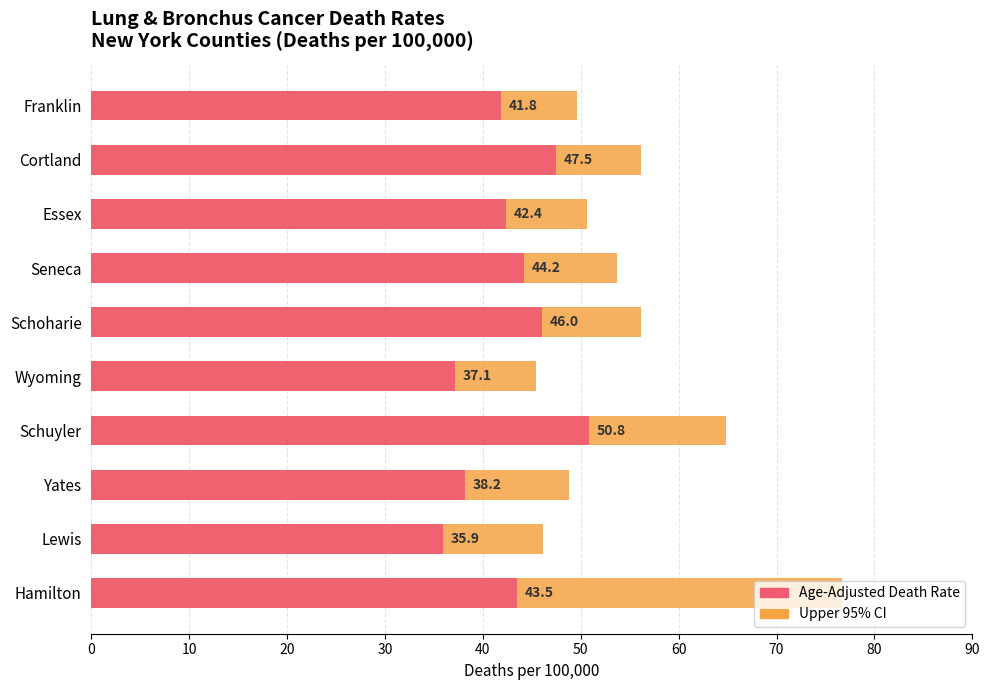

What is the maximum value shown in the chart?

76.7